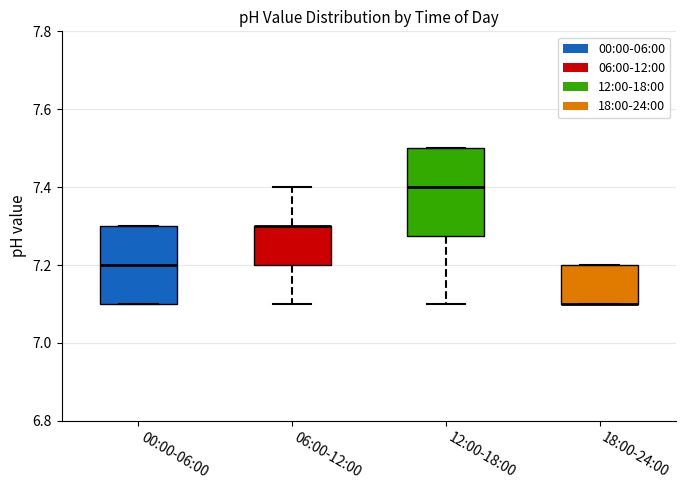

Reading left to right, read every box against the y-axis: the position of its median line, the range the box covers, and the ends of its whiskers. The values are not printed on the chart, so give them approximately, as read against the axis.

00:00-06:00: median 7.20, box 7.10 to 7.30, whiskers 7.10 to 7.30
06:00-12:00: median 7.30 (drawn on the box's upper edge), box 7.20 to 7.30, whiskers 7.10 to 7.40
12:00-18:00: median 7.40, box 7.28 to 7.50, whiskers 7.10 to 7.50
18:00-24:00: median 7.10 (drawn on the box's lower edge), box 7.10 to 7.20, whiskers 7.10 to 7.20